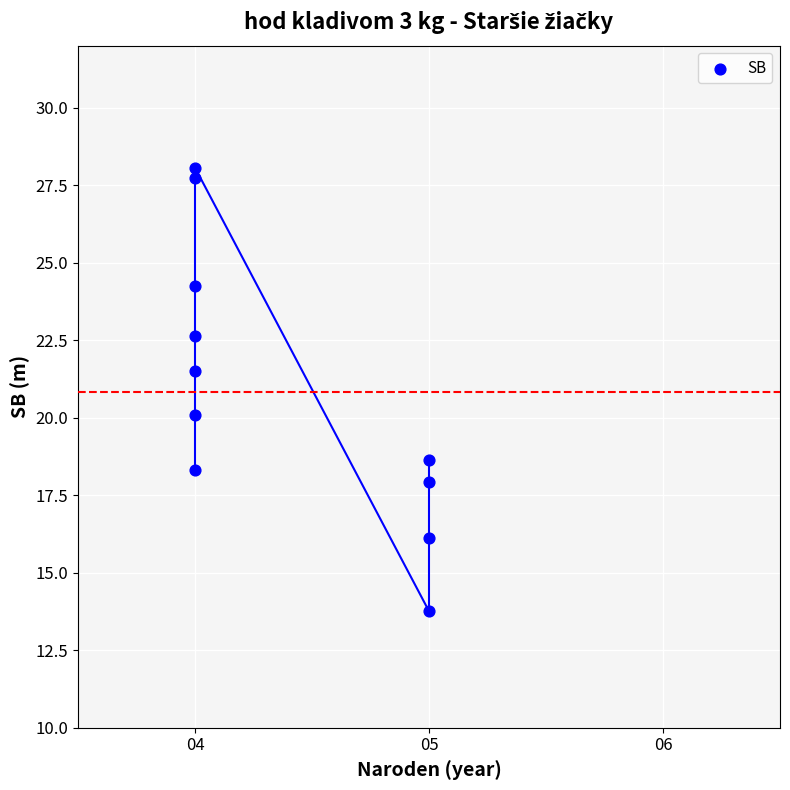

What is the range of X values (max minus min)?

1.0